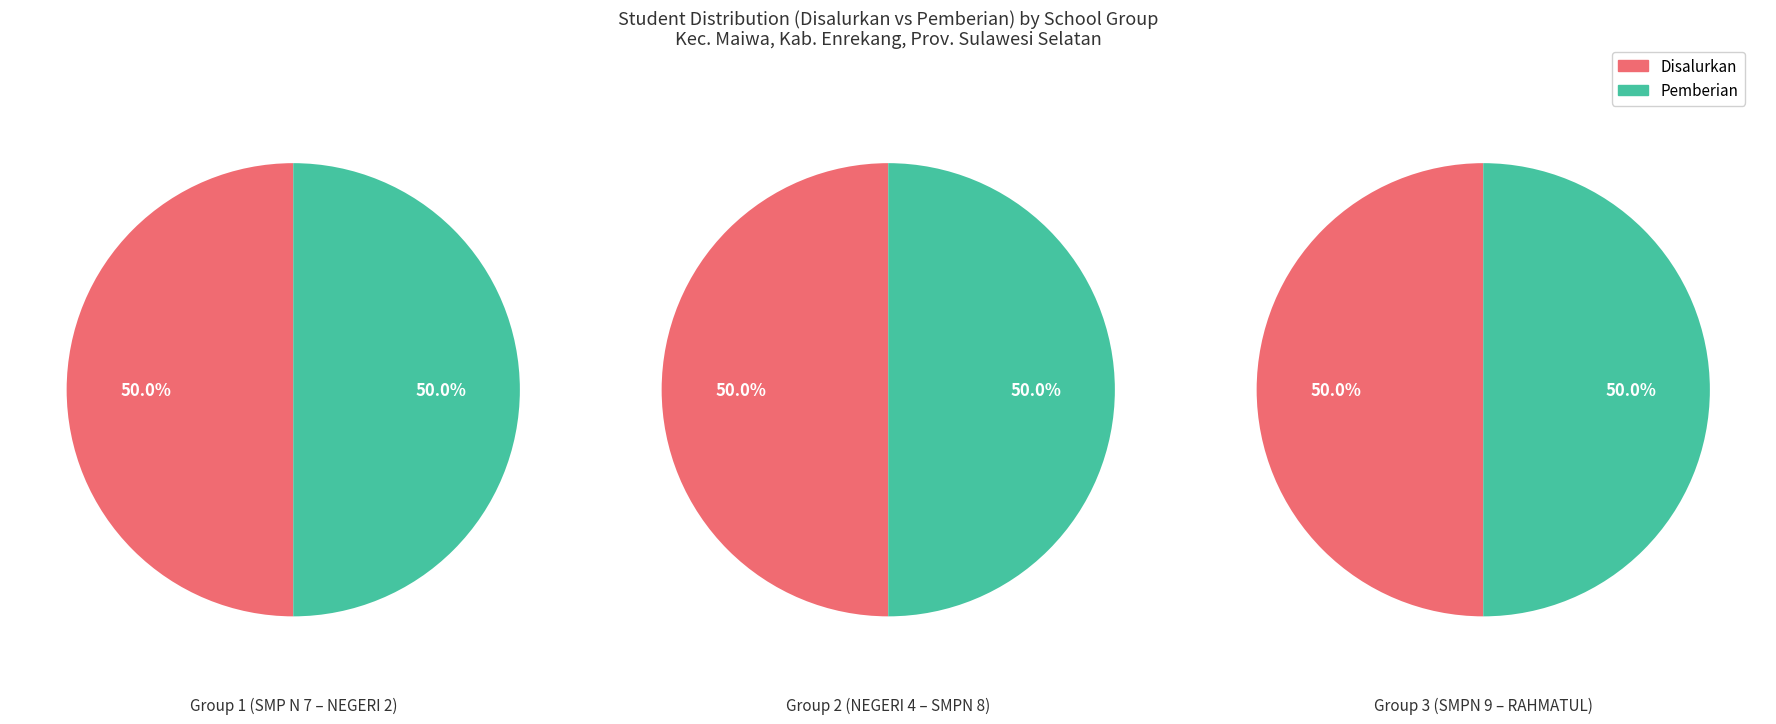

Does siswa_disalurkan represent more than half of the total?

No